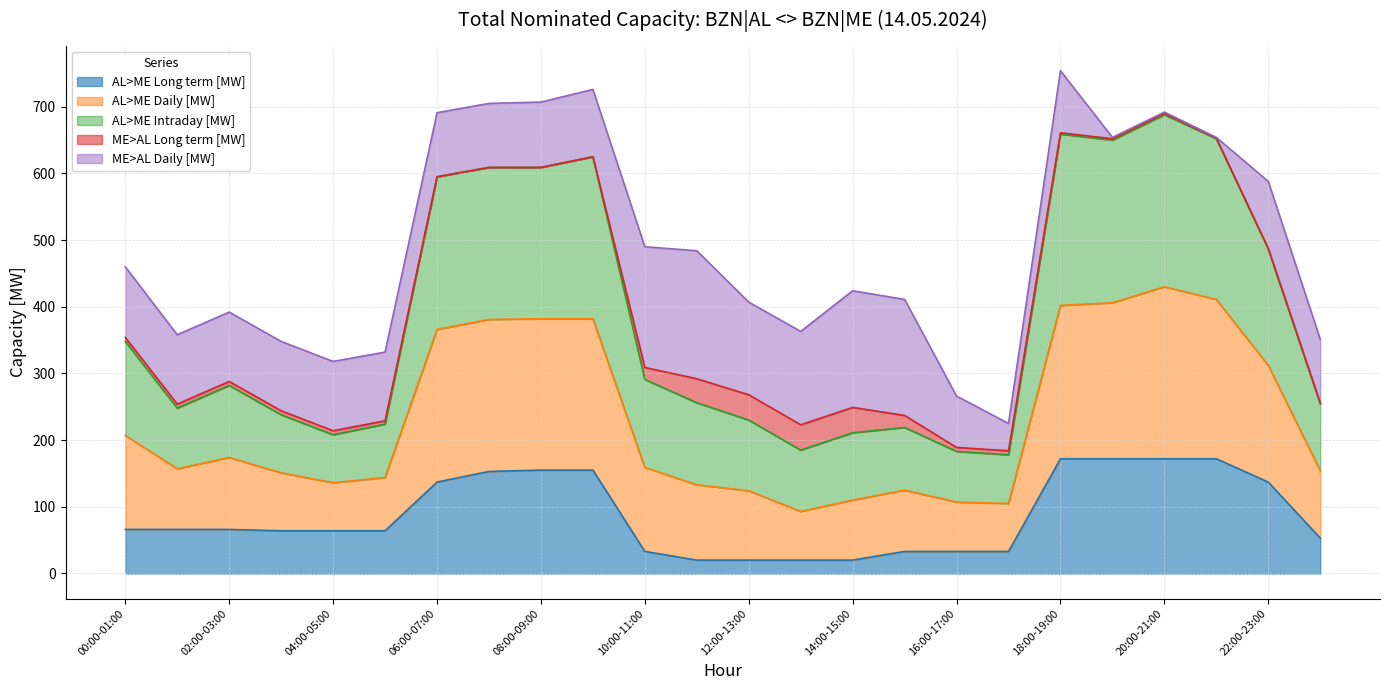

True or false: AL>ME Long term [MW] and AL>ME Daily [MW] cross at least once.

False